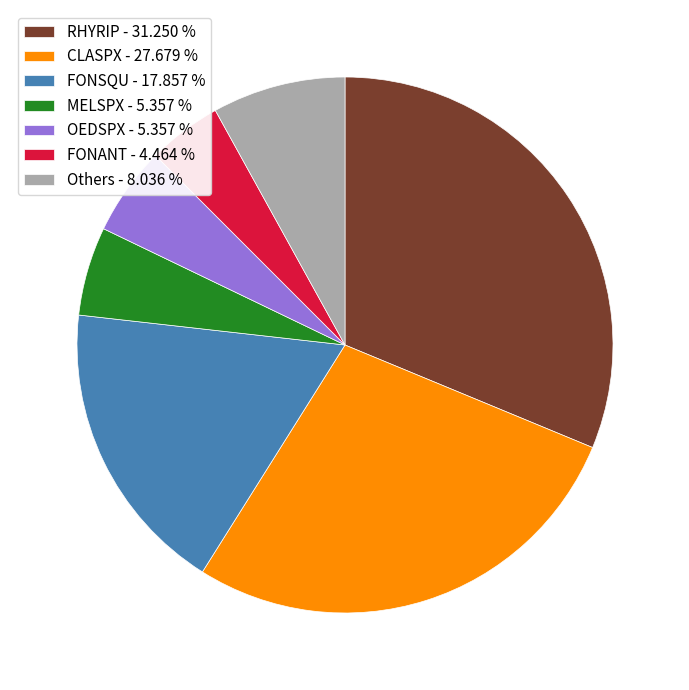

Combined, do MELSPX - 5.357 % and FONANT - 4.464 % account for over 50%?

No